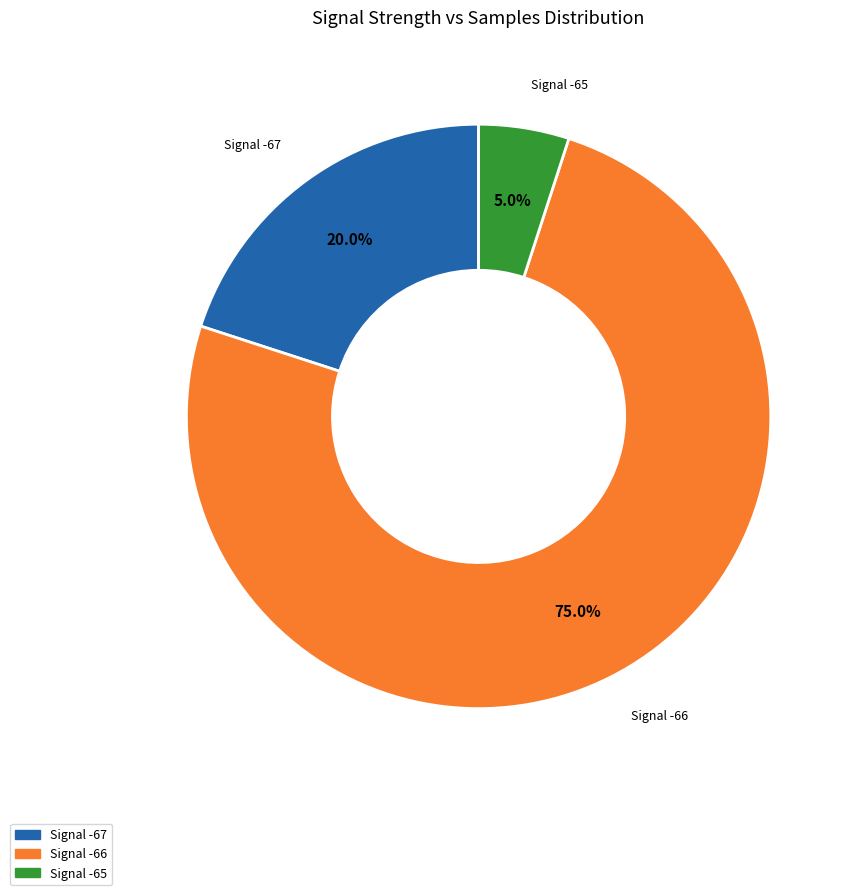

Is there a majority slice in this chart?

Yes